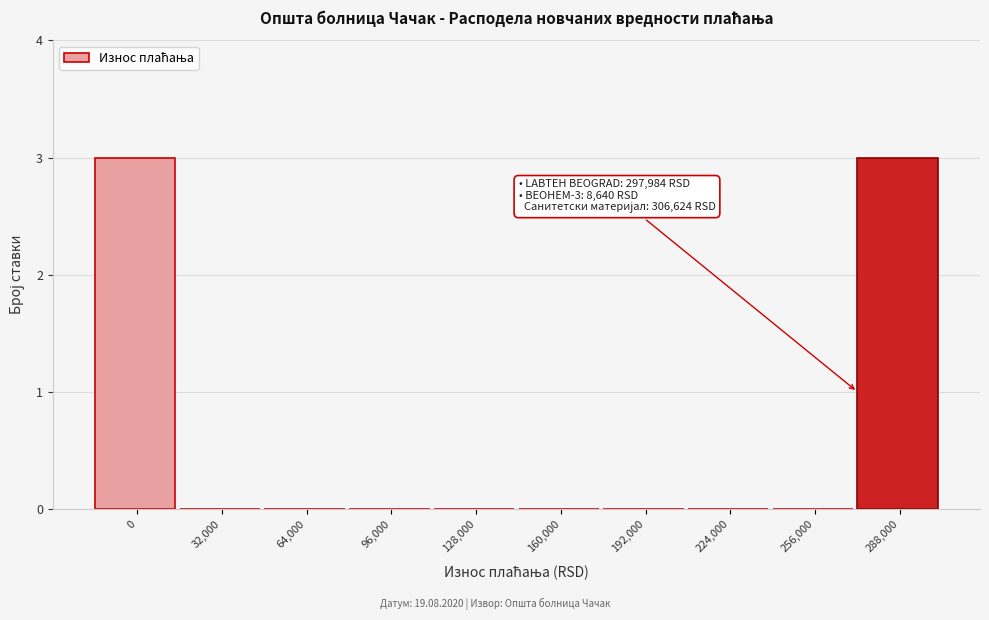

Reading left to right, what are all the values shown in this chart?

0=3	32,000=0	64,000=0	96,000=0	128,000=0	160,000=0	192,000=0	224,000=0	256,000=0	288,000=3